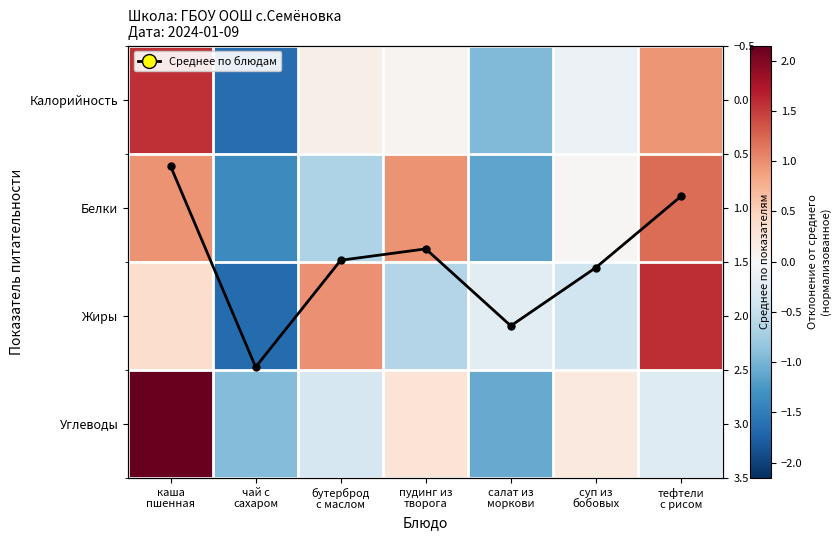

Which category has the highest value in the Жиры series?

тефтели с рисом